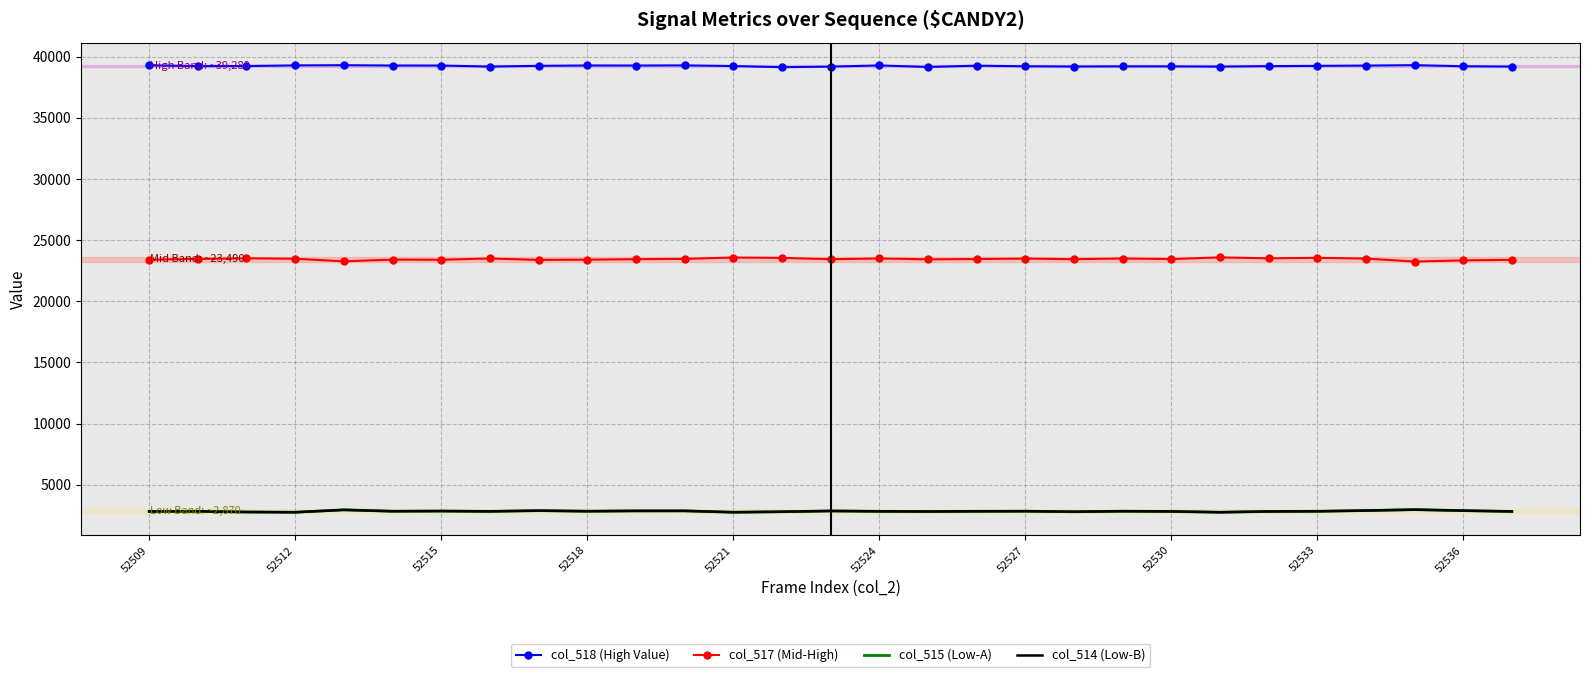

Which series has the widest spread of values?

col_517 (Mid-High)